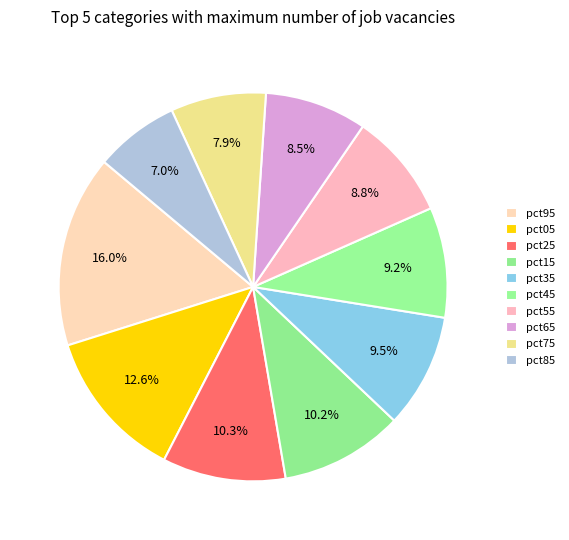

What percentage is NOT represented by pct05?

87.4%